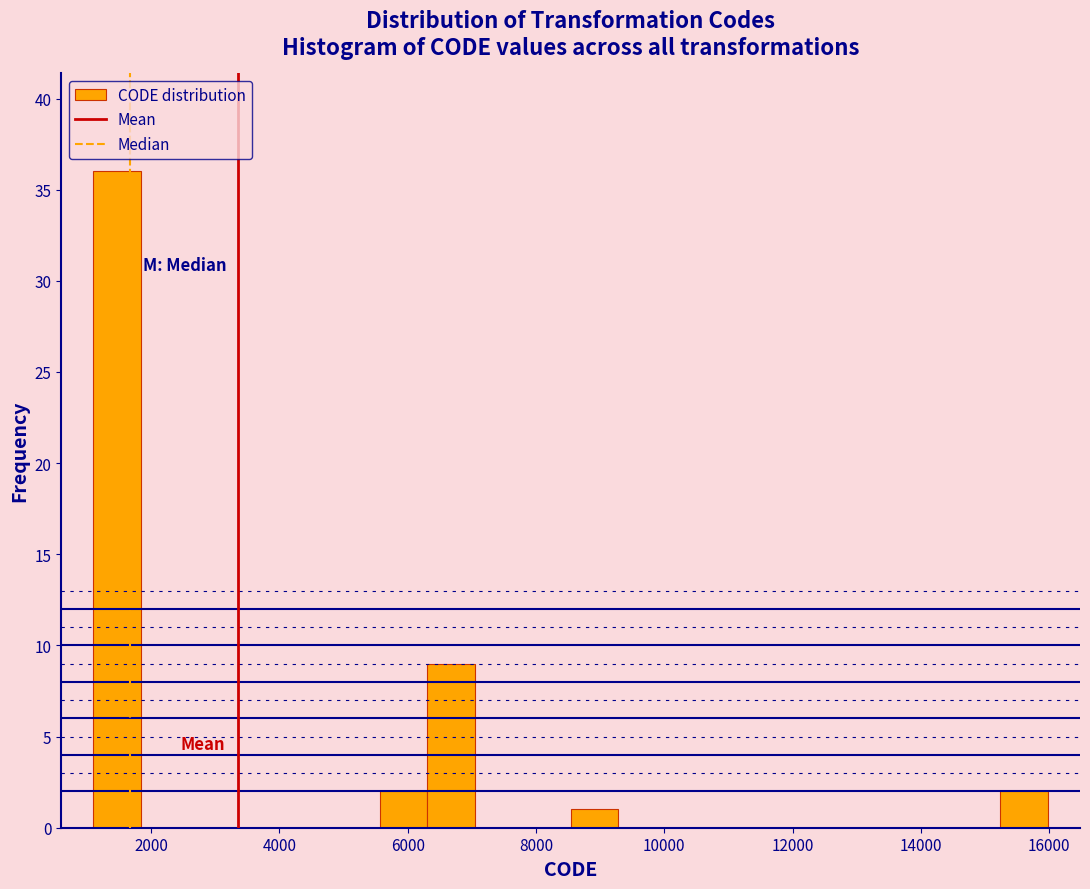

Read against the x-axis, roughly where is the centre of the tallest bar?

1400